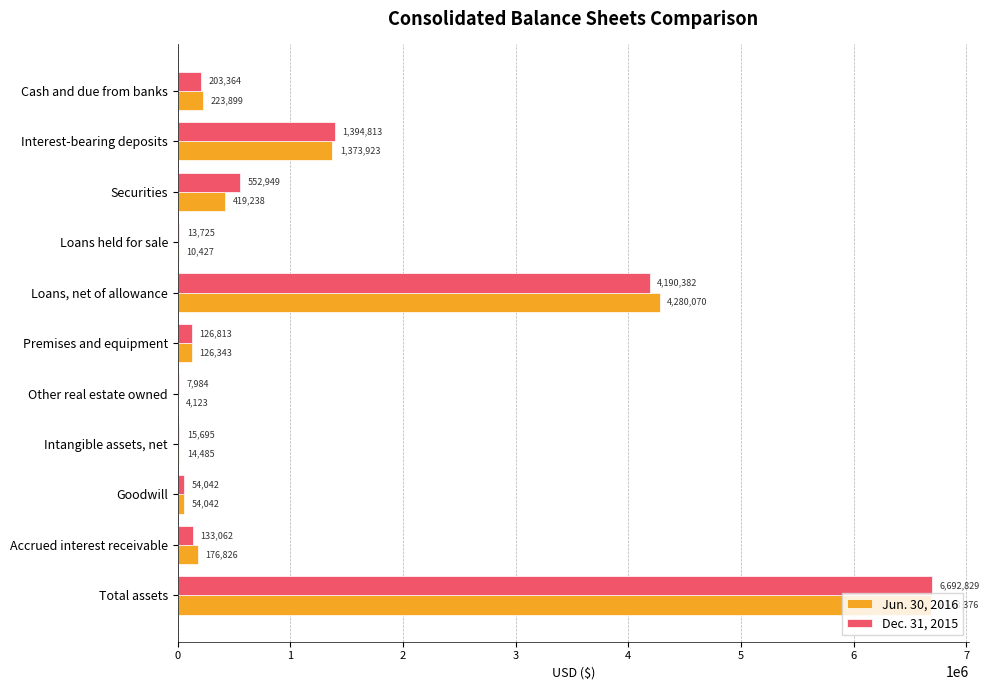

How many categories are shown in the chart?

11